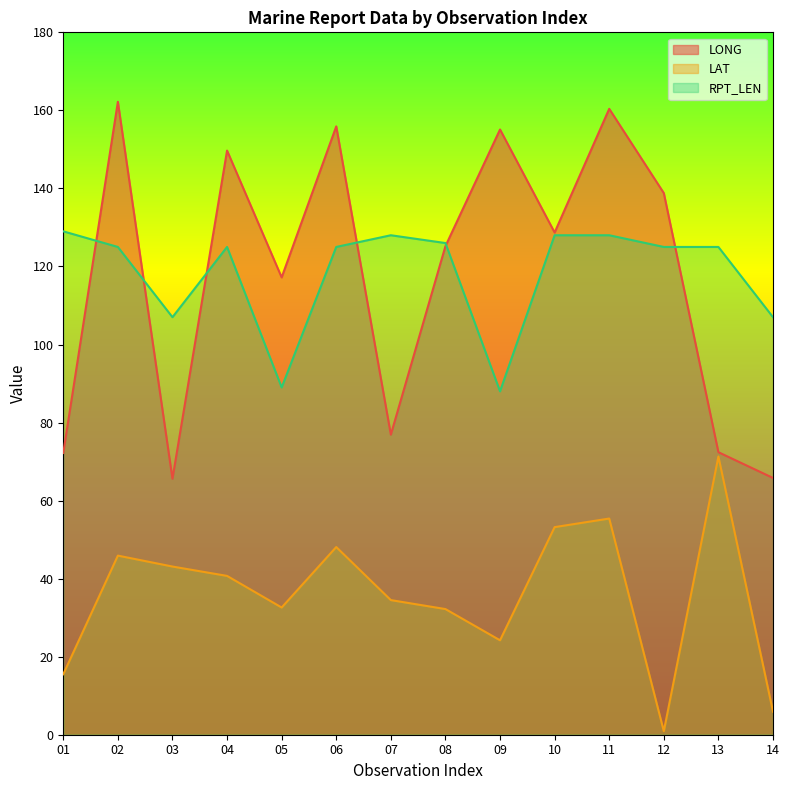

In LAT, how many points are lower than both neighbors (excluding endpoints)?

3